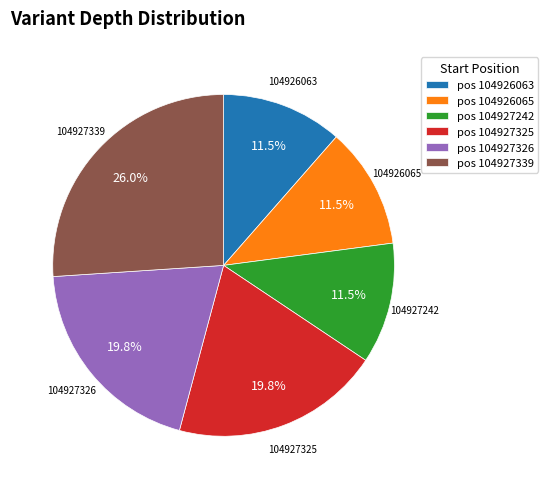

How much of the chart is everything except pos 104927339?

74.0%